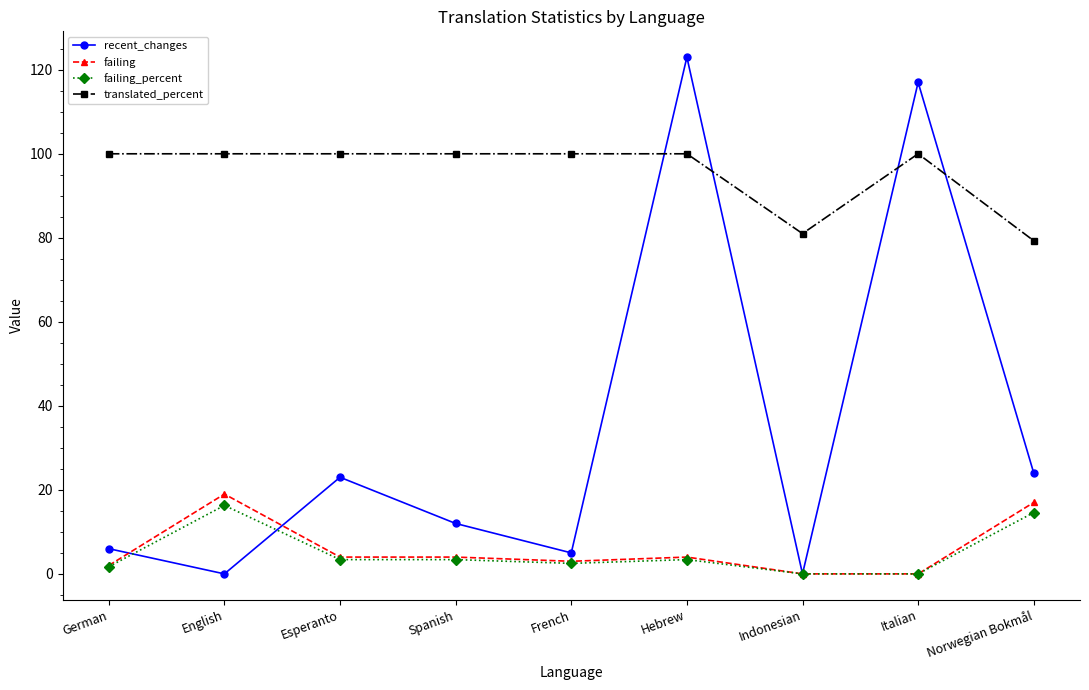

Read the failing value at Norwegian Bokmål.

17.0